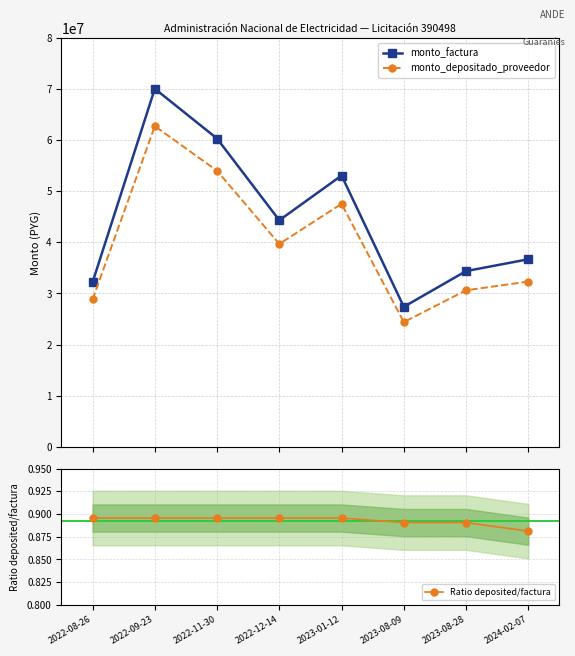

What is the label of the 8th point from the right?

2022-08-26